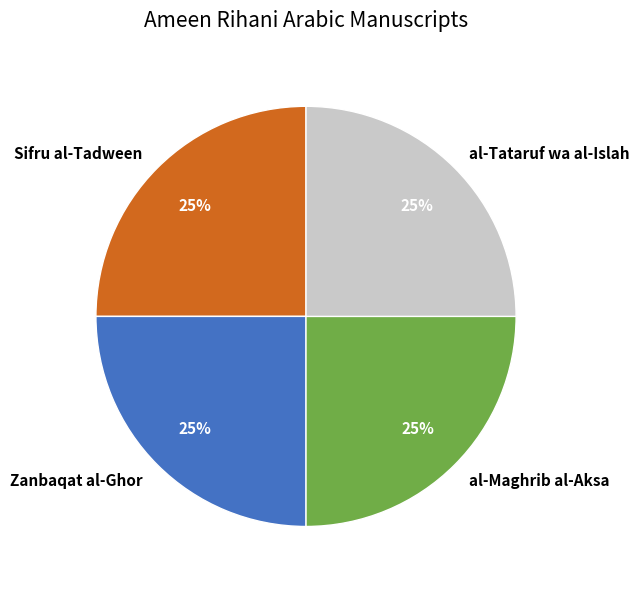

Approximately how many times larger is the value at al-Tataruf wa al-Islah compared to Zanbaqat al-Ghor?

1.0